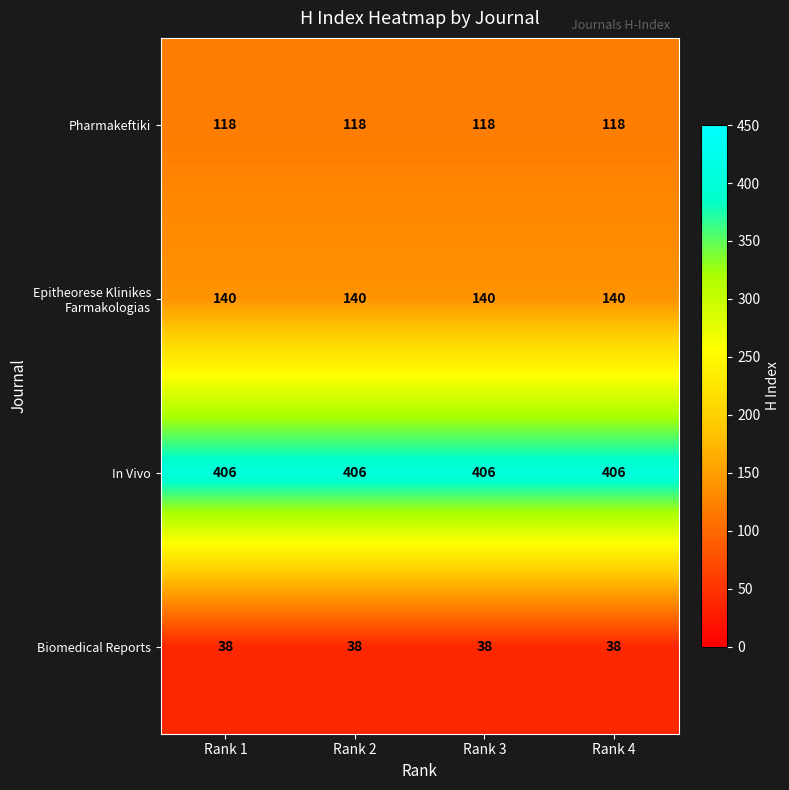

What is the smallest value displayed?

38